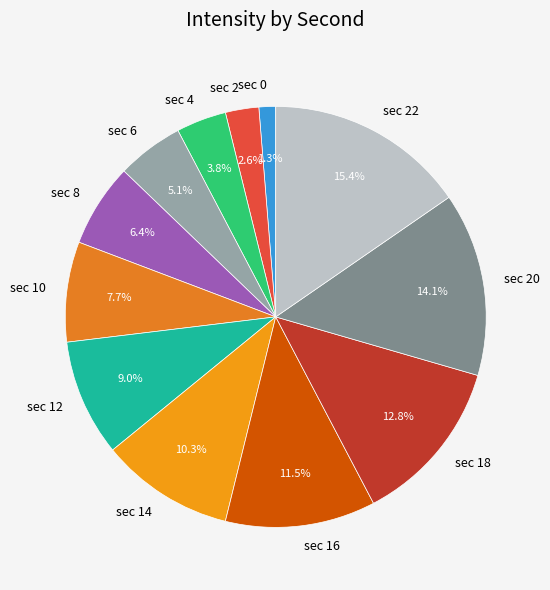

Which category has the biggest portion of the pie?

sec 22